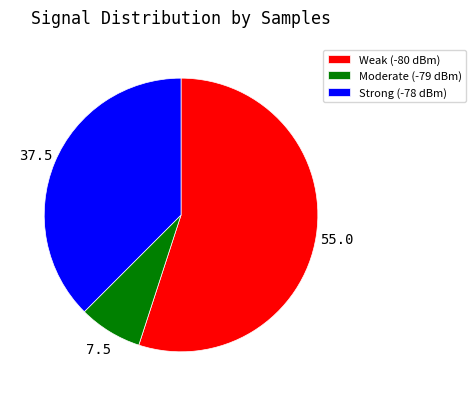

Is the sum of Moderate (-79 dBm) and Weak (-80 dBm) greater than half?

Yes